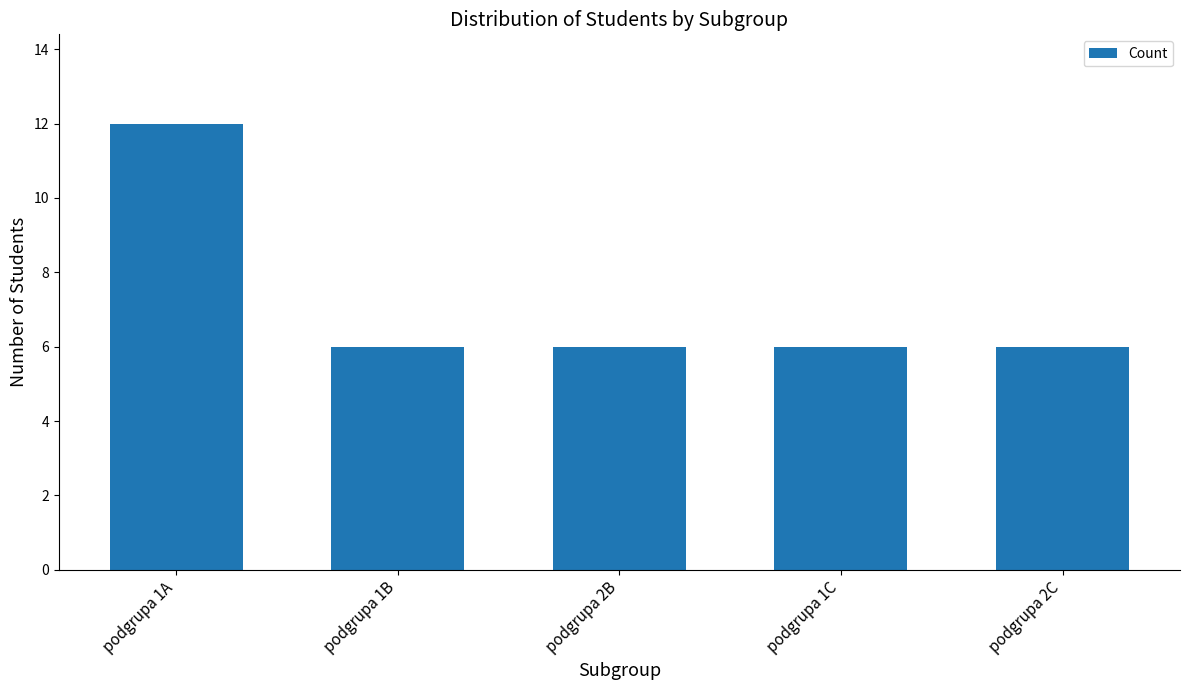

What is the difference between the maximum and minimum values?

6